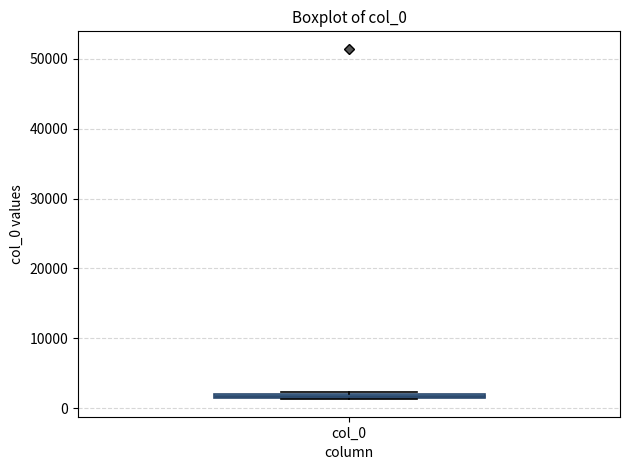

Where is the lower edge of the box for col_0 on the y-axis? The values are not printed on the chart, so give them approximately, as read against the axis.

1000